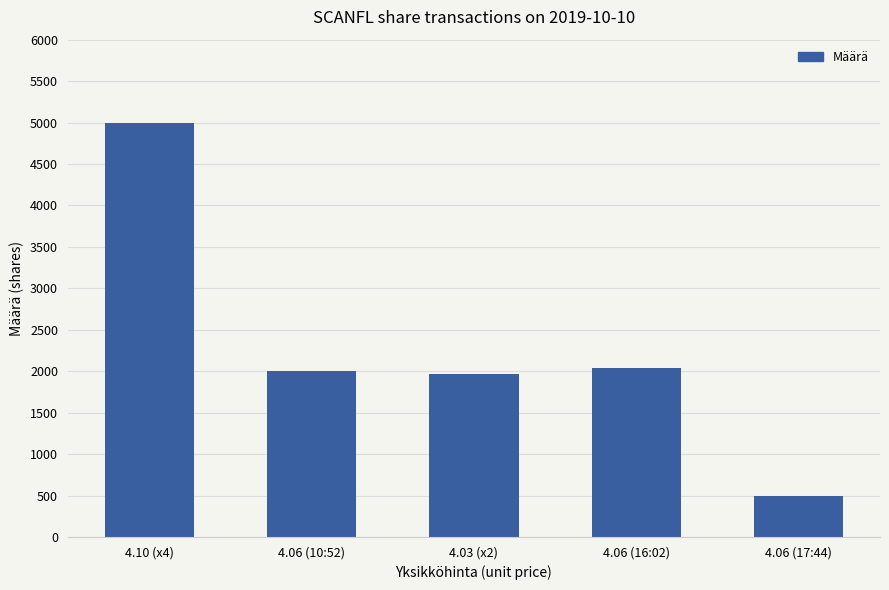

Is it true that the value at 4.06 (16:02) is 2036?

True